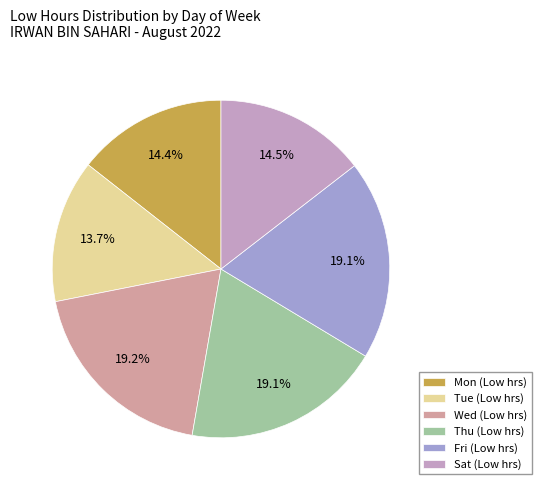

What percentage is the Tue slice, to the nearest percent?

14%